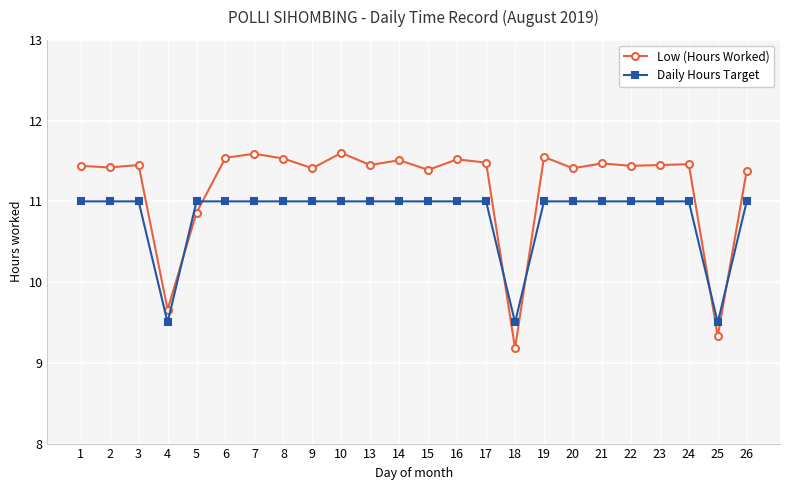

Is it true that Low (Hours Worked) equals 9.2 at 18?

True